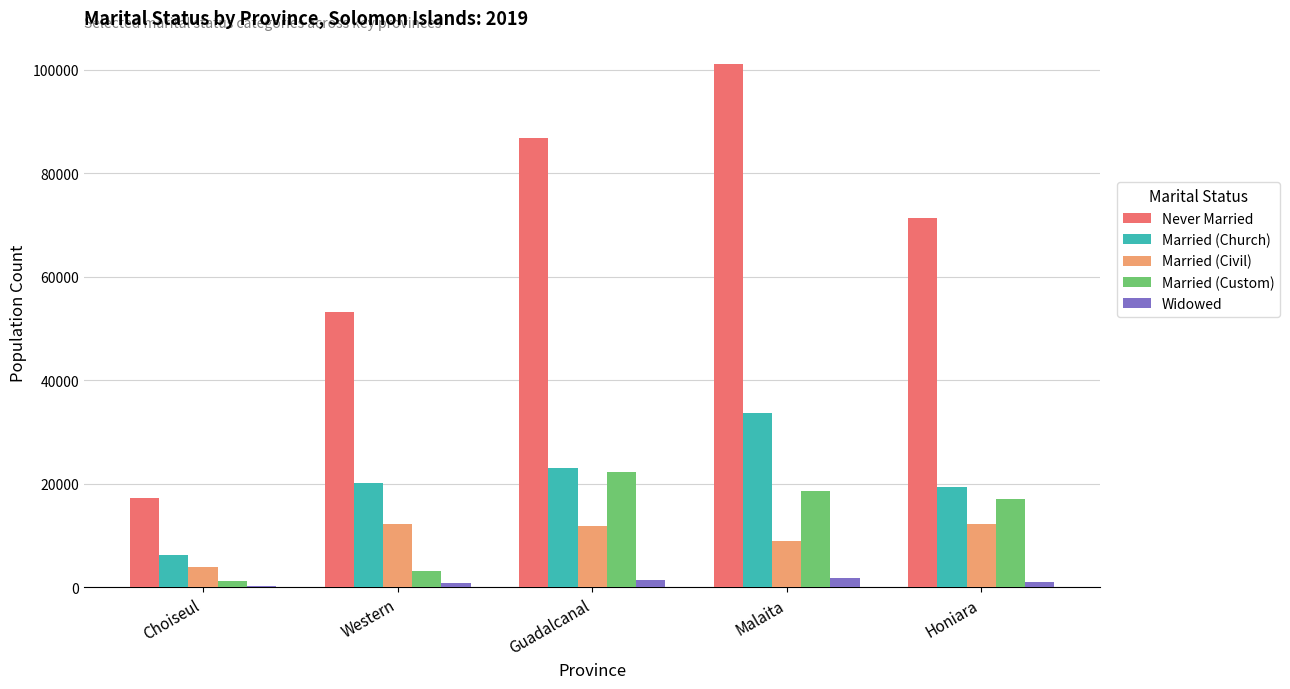

What is the spread (max minus min) of values at Honiara?

70374